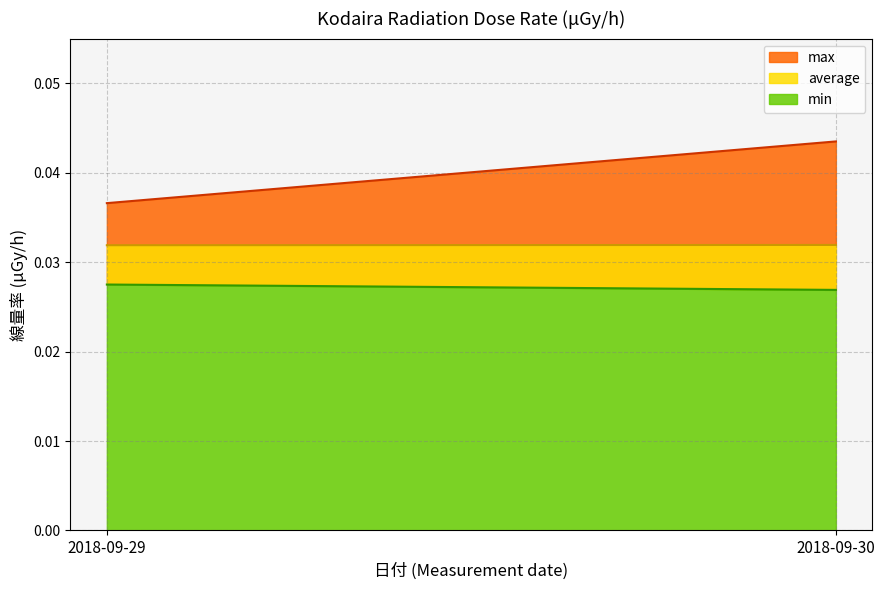

Which series has the largest total across all categories?

max